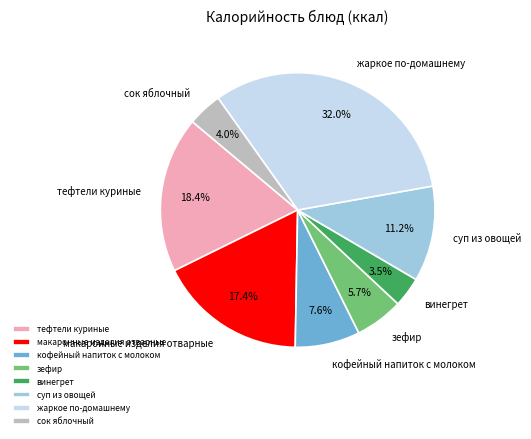

Is it true that макаронные изделия отварные is 17% of the pie?

True